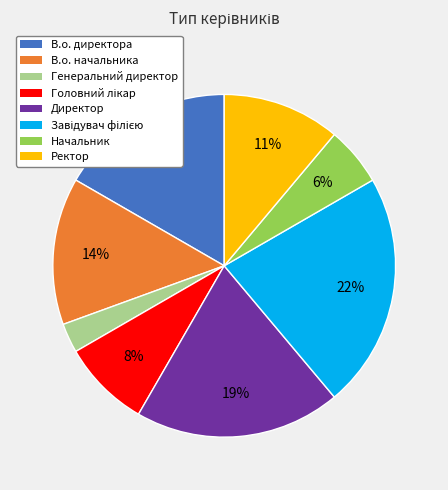

Is it true that В.о. директора is 17% of the pie?

True